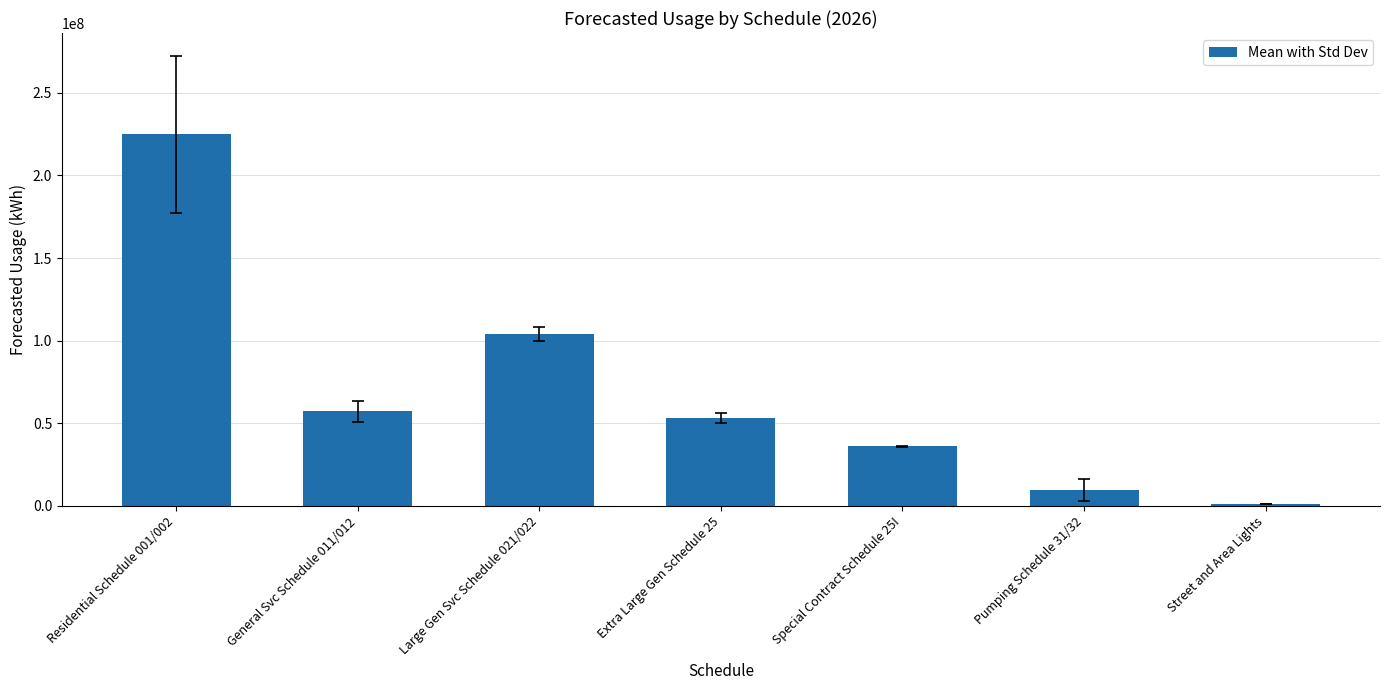

At which label is the value closest to 113132294?

Large Gen Svc Schedule 021/022